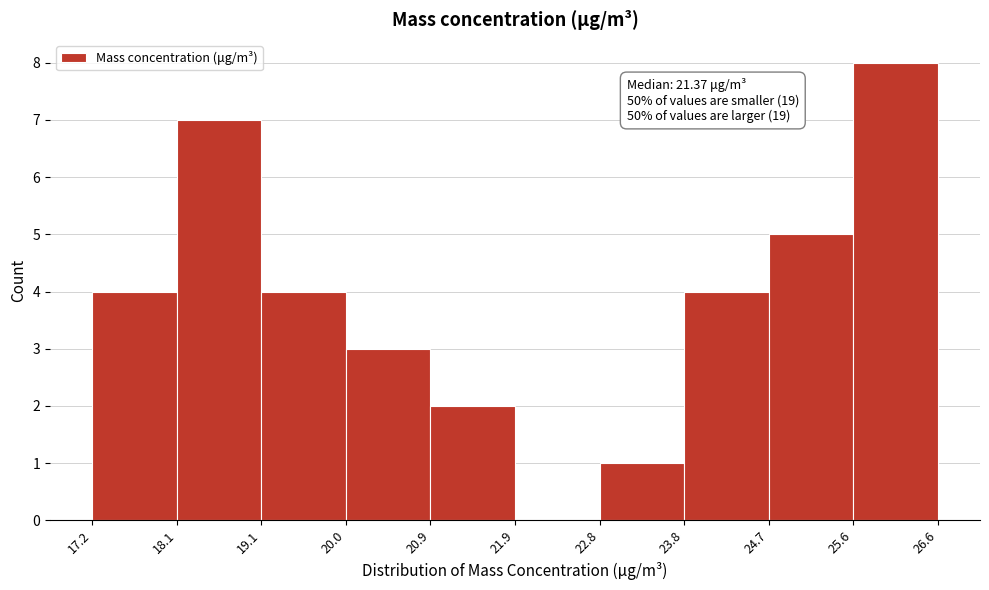

Over which range of the x-axis is the bar tallest?

25.6 to 26.6